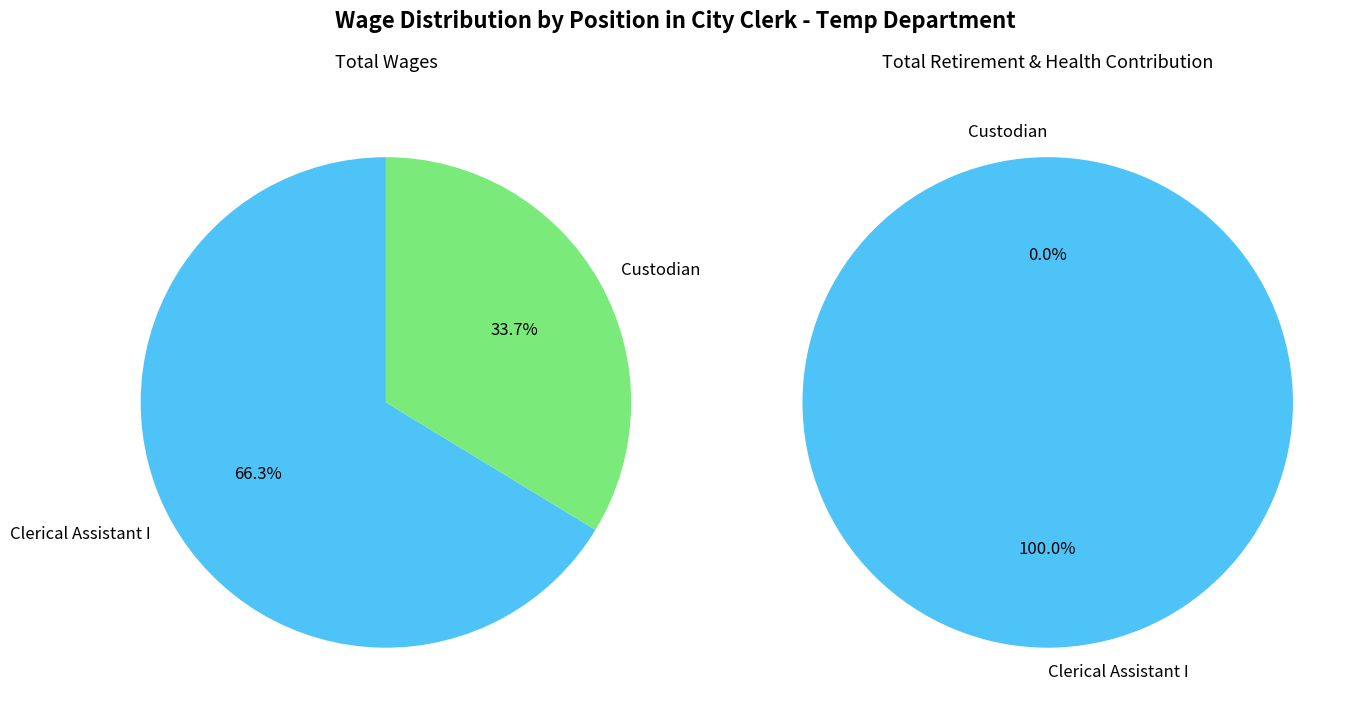

Which category accounts for the majority?

Clerical Assistant I